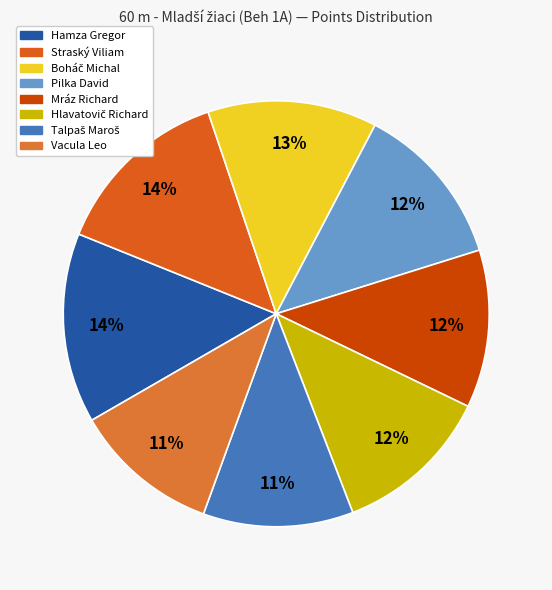

Rank the categories by value from lowest to highest.

Vacula Leo, Talpaš Maroš, Mráz Richard, Hlavatovič Richard, Pilka David, Boháč Michal, Straský Viliam, Hamza Gregor